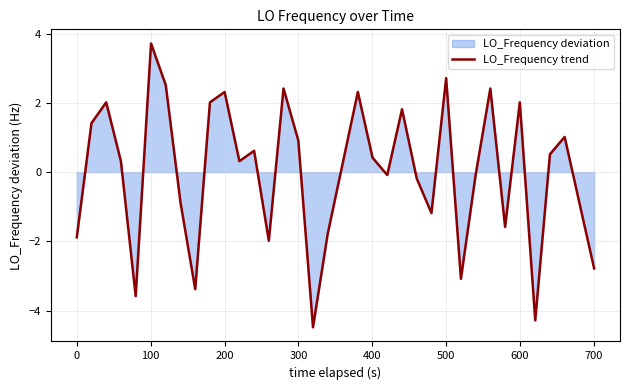

What is the difference between the maximum and second lowest values?

8.0